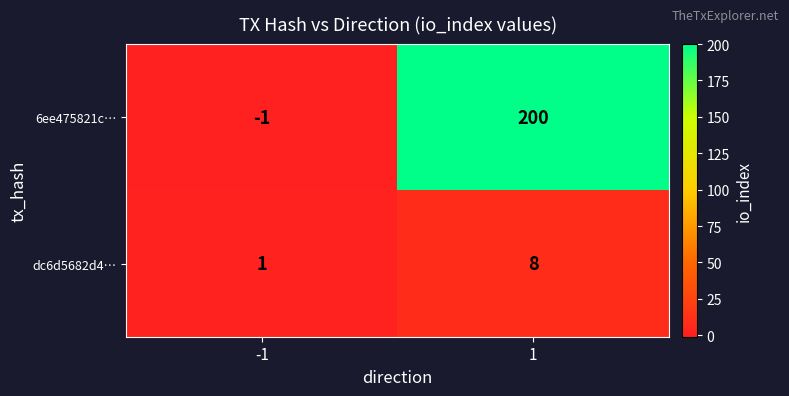

True or false: dc6d5682d4… has a value of 1 at -1.

True